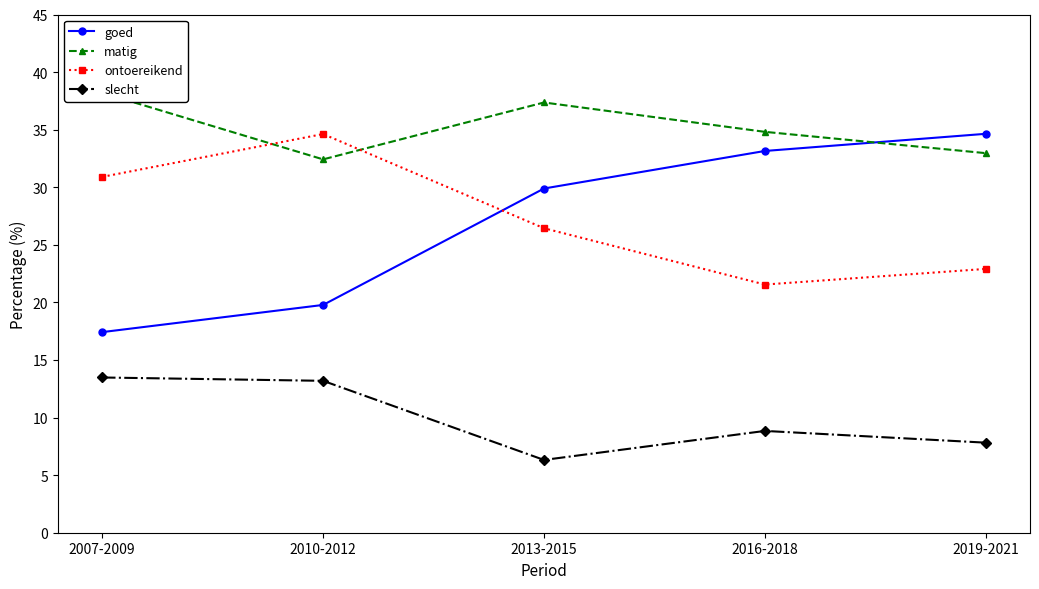

What is the total value across all series at 2013-2015?

100.0